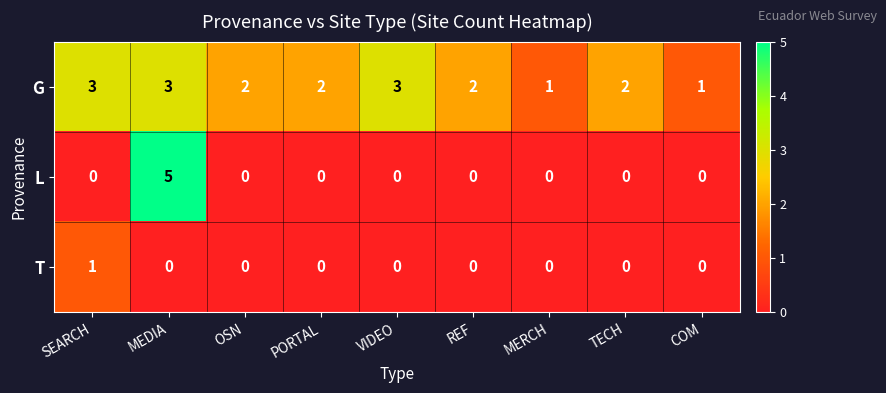

What is the greatest value displayed?

5